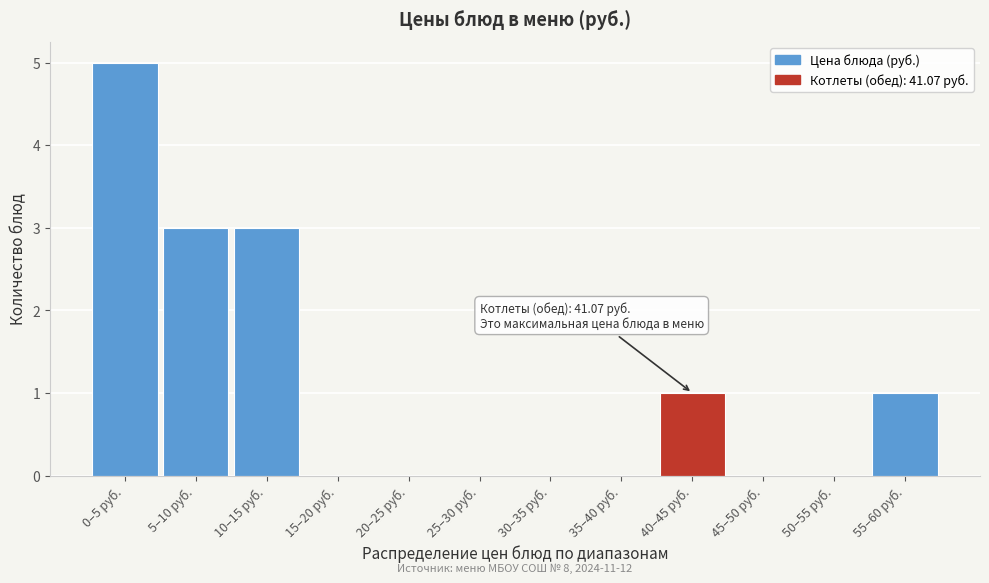

Which has a higher value, 0–5 руб. or 10–15 руб.?

0–5 руб.